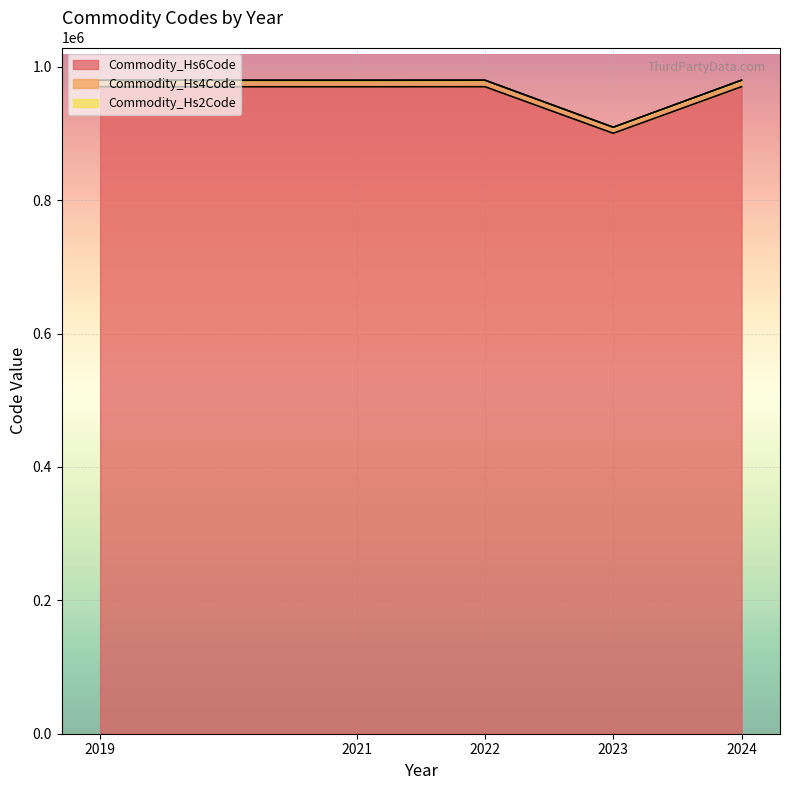

What is the maximum value for Commodity_Hs6Code?

970244.5